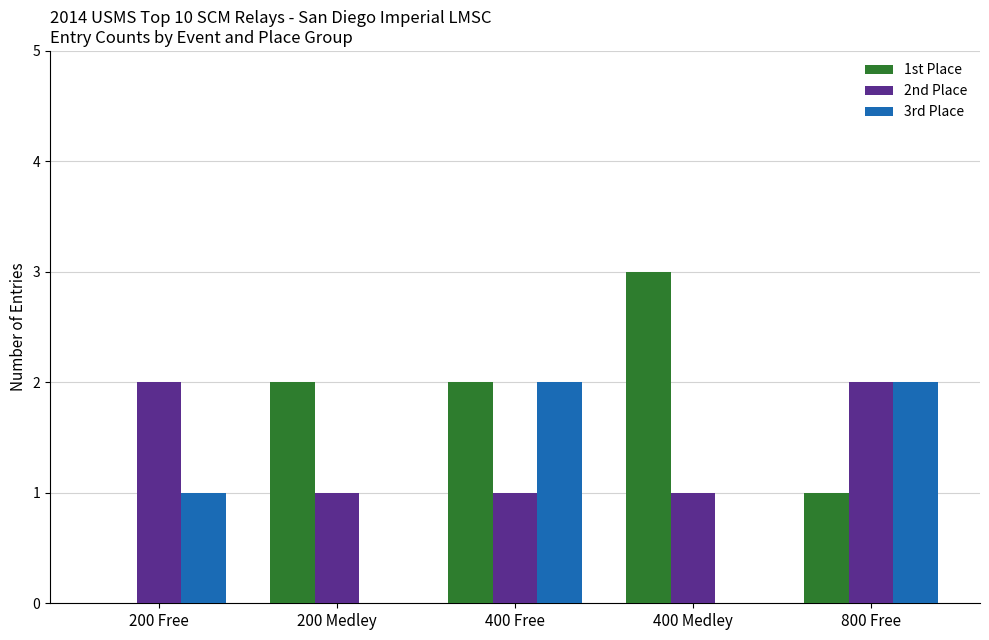

What is the spread (max minus min) of values at 200 Medley?

2